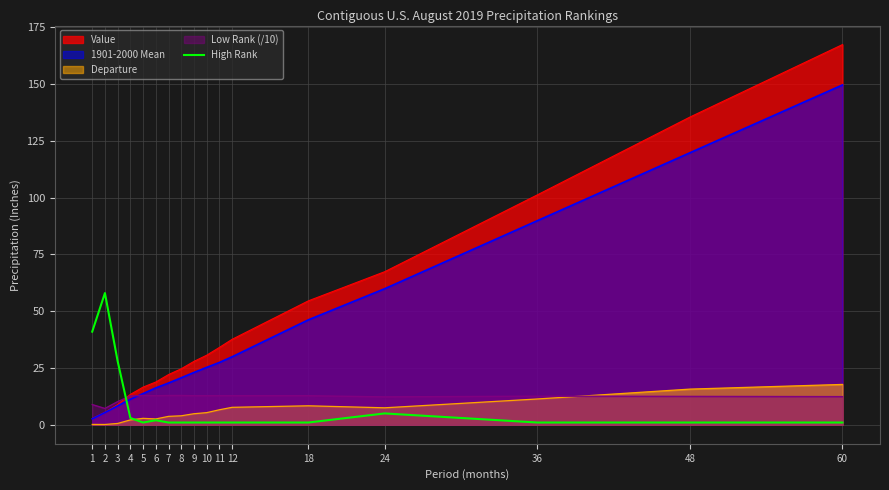

Reading left to right, what are all the values shown in this chart?

41	58	28	3	1	2	1	1	1	1	1	1	1	5	1	1	1